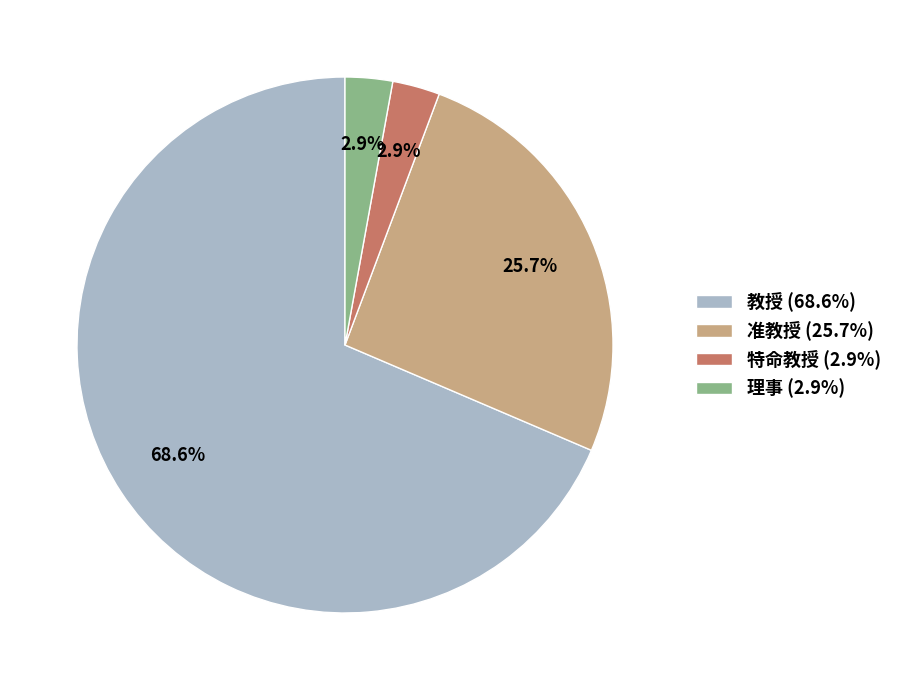

Is the sum of 教授 and 理事 greater than half?

Yes